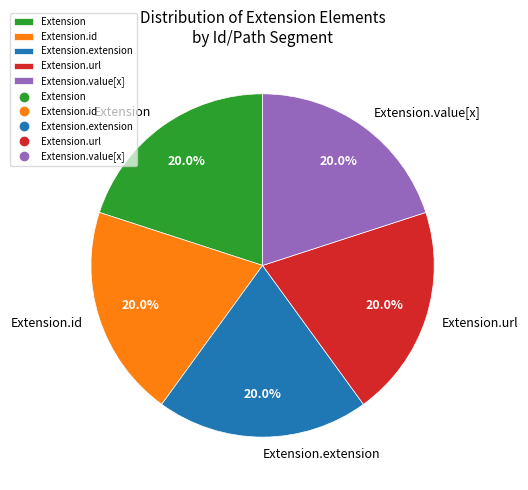

Count the number of slices in the pie.

5